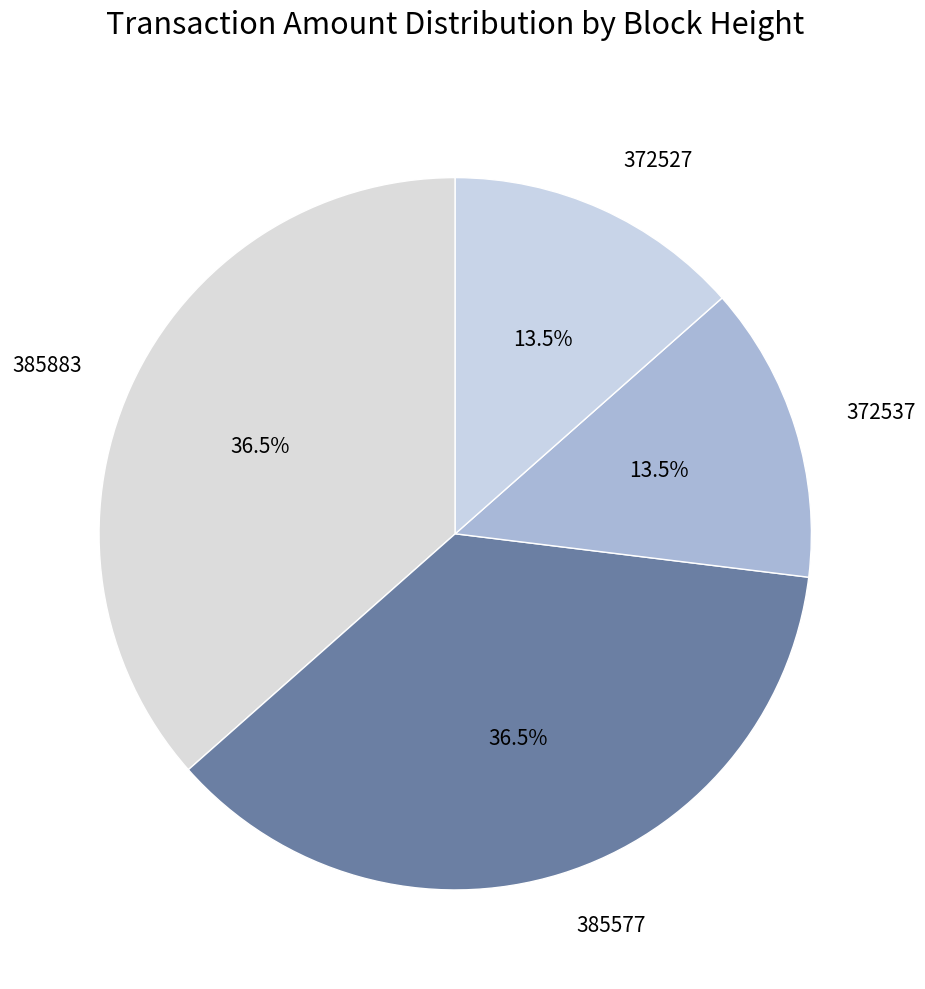

What is the ratio of the value at 372537 to the value at 372527?

1.0